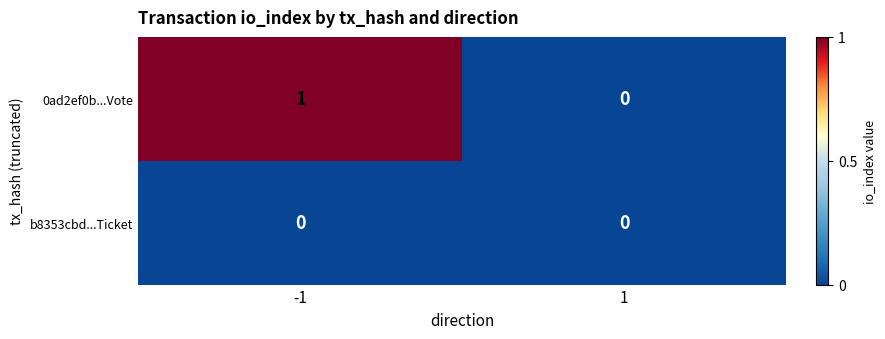

Reading right to left, extract all data points from this chart.

0ad2ef0b...Vote: 0	1
b8353cbd...Ticket: 0	0